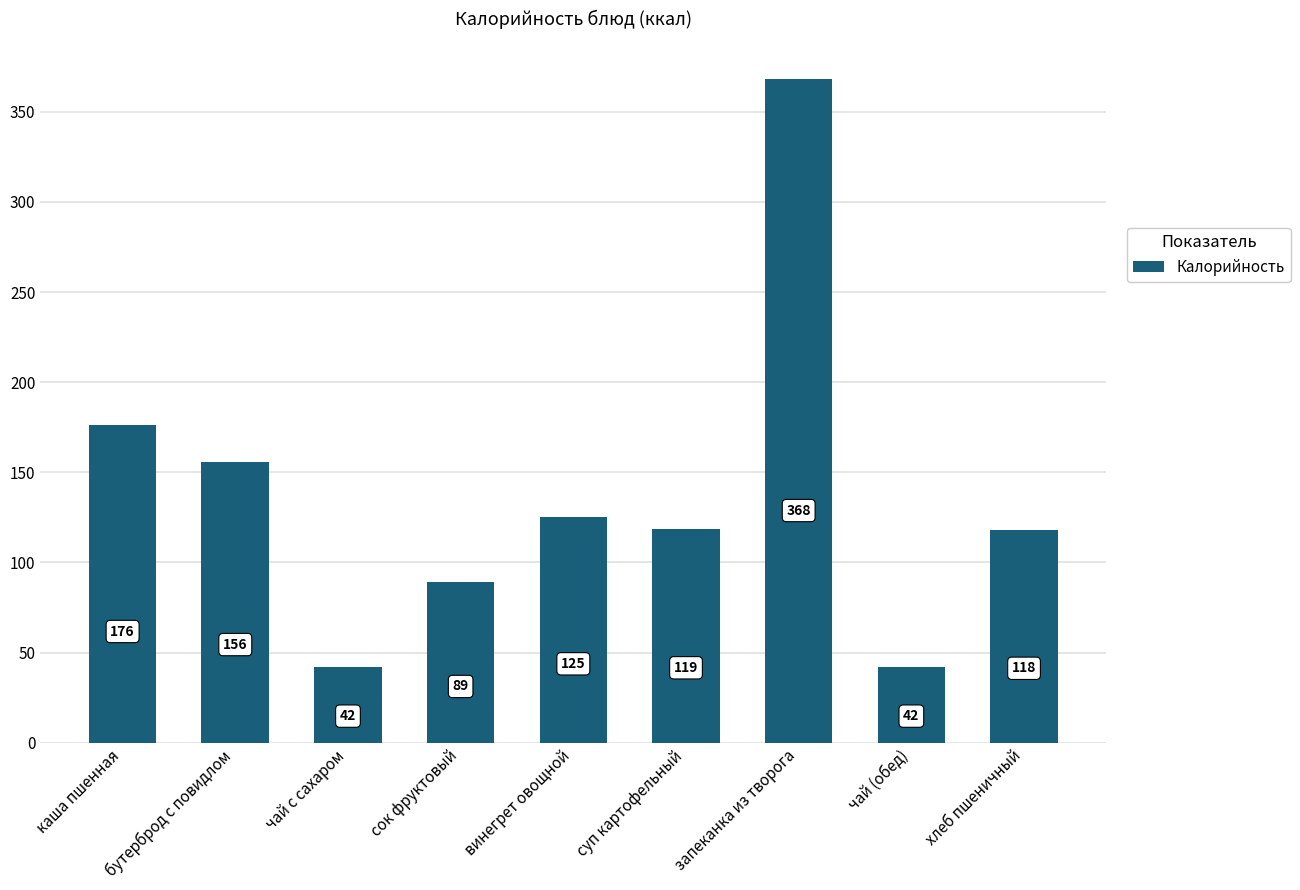

Does the chart contain stacked bars?

No